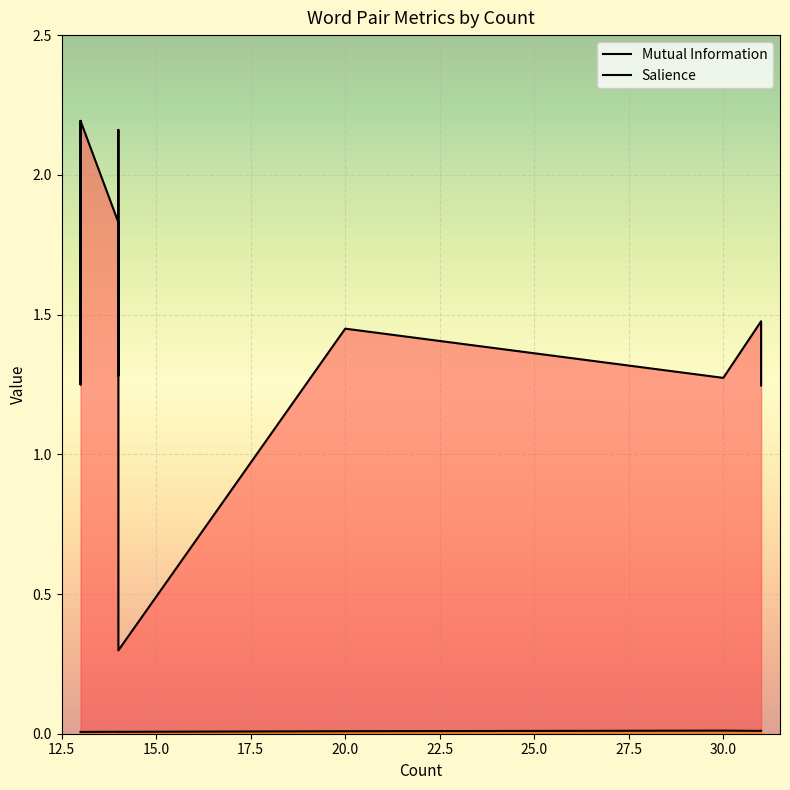

True or false: Mutual Information and Salience intersect in this chart.

False